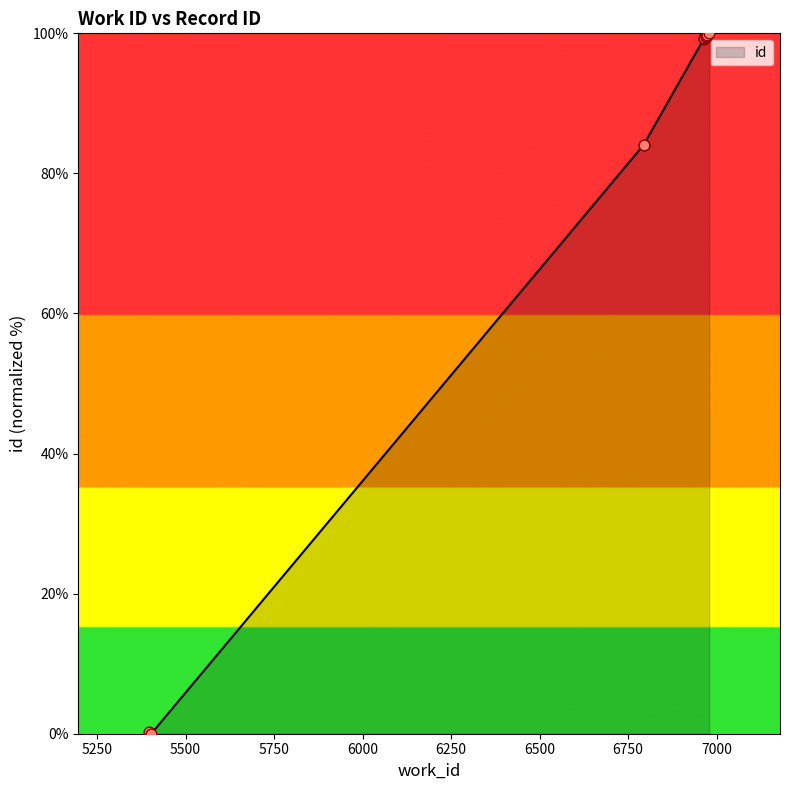

What is the change in value from 5403 to 6979?

+99.8